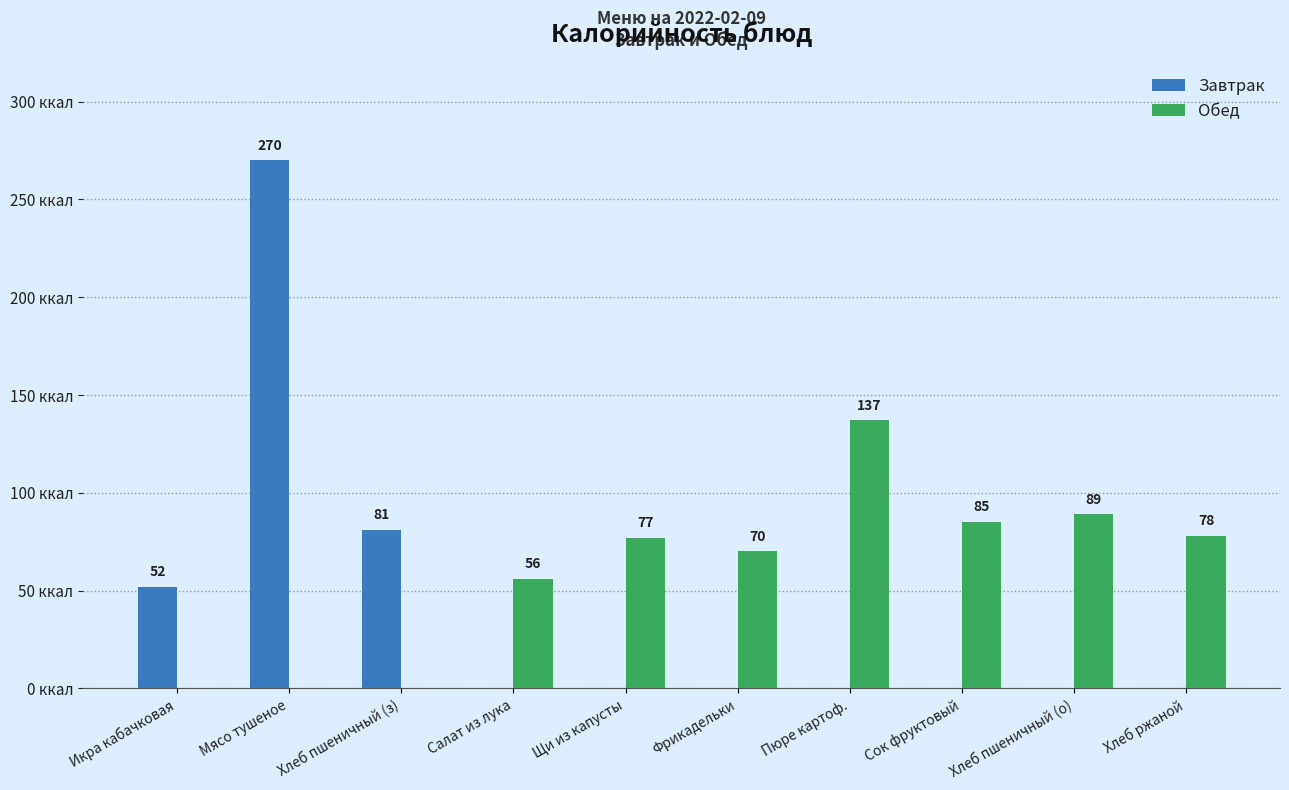

At which category is the sum across all series the highest?

Мясо тушеное